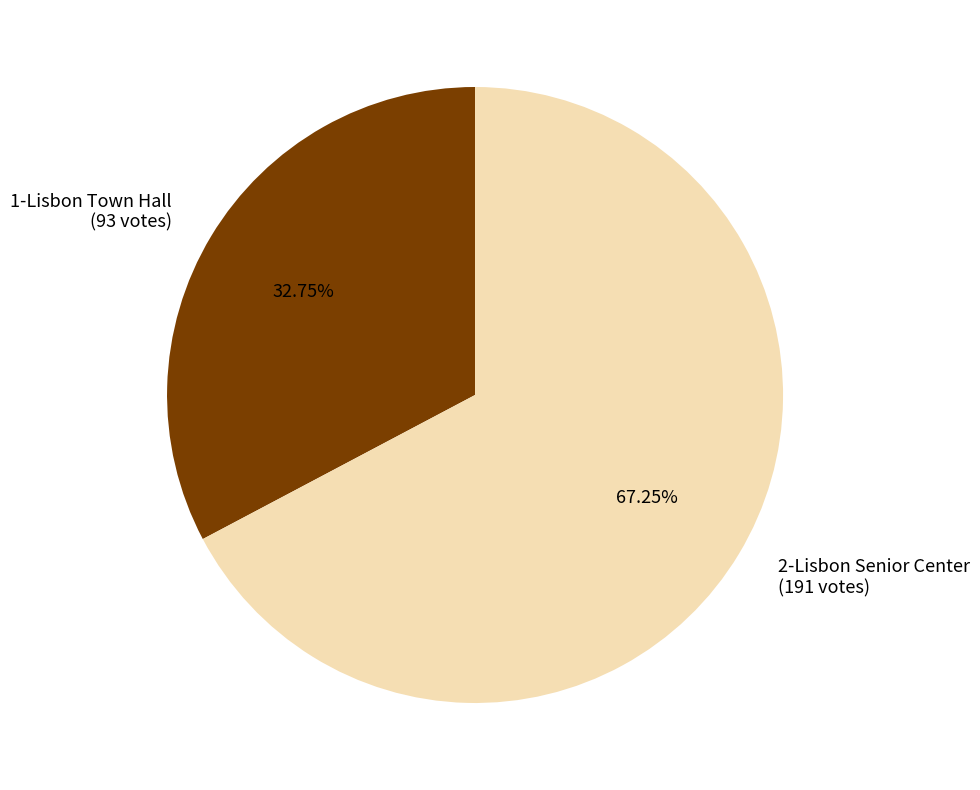

How many slices are in this pie chart?

2